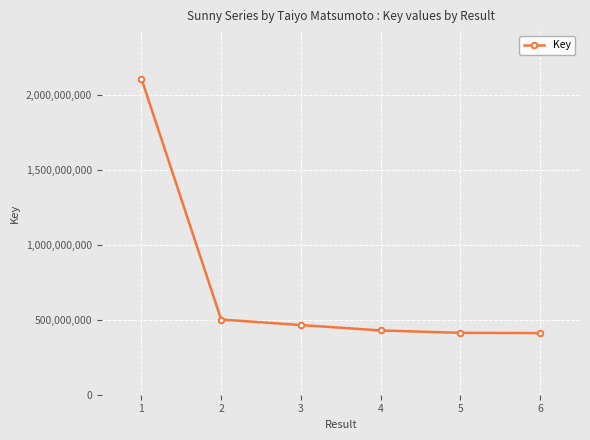

What value does the data have at 3?

464740180